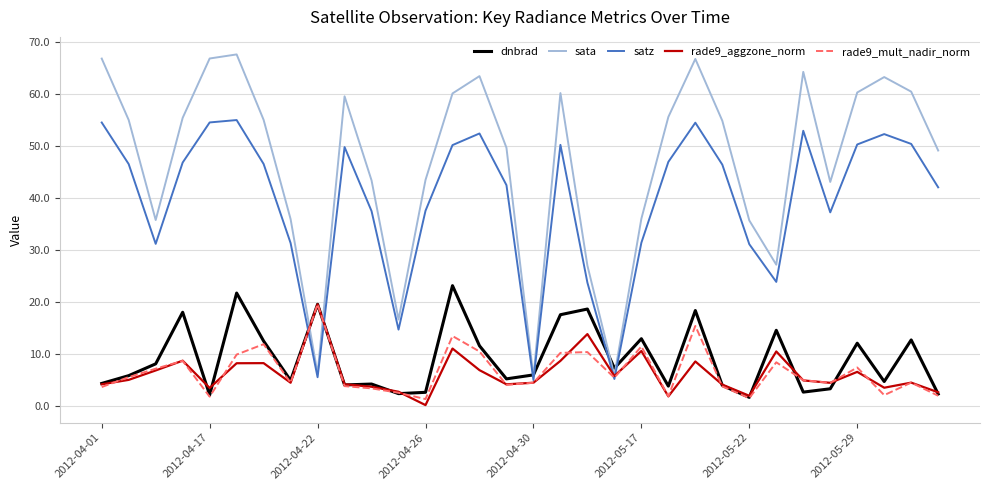

How many values in the satz series exceed 46?

17